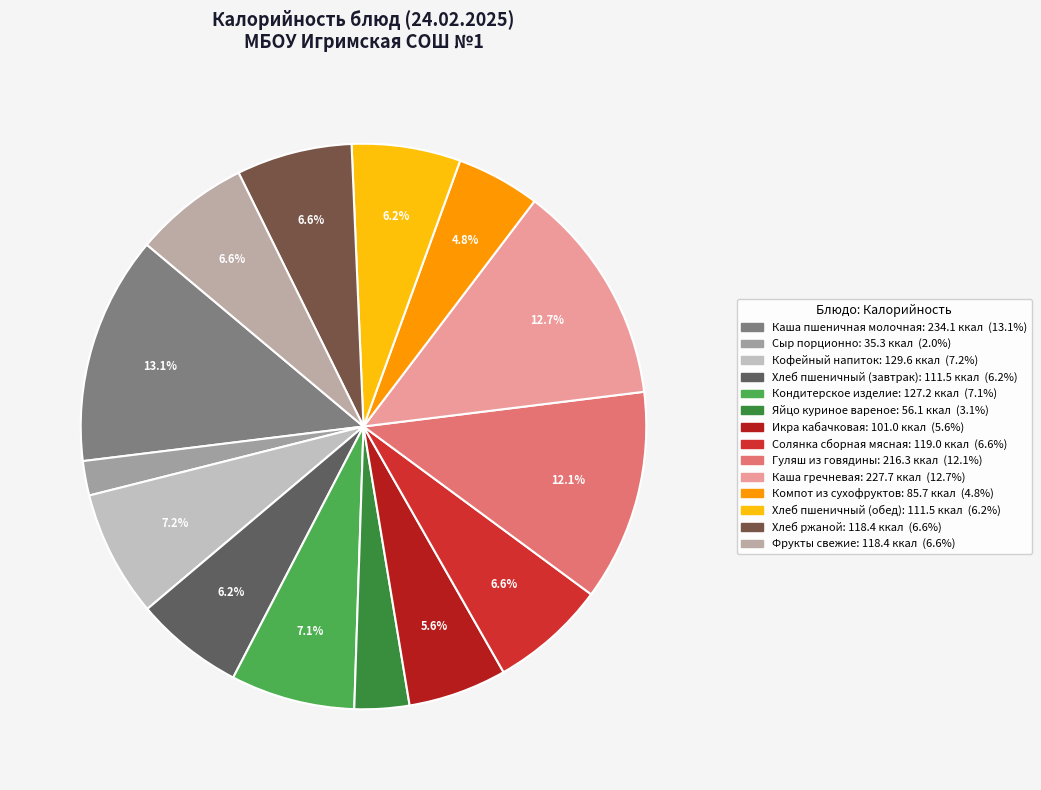

Rank the categories by value from highest to lowest.

Каша пшеничная молочная, Каша гречневая, Гуляш из говядины, Кофейный напиток, Кондитерское изделие, Солянка сборная мясная, Хлеб ржаной, Фрукты свежие, Хлеб пшеничный (завтрак), Хлеб пшеничный (обед), Икра кабачковая, Компот из сухофруктов, Яйцо куриное вареное, Сыр порционно